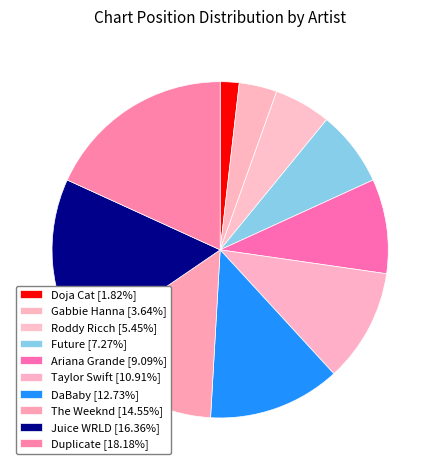

Count the number of slices in the pie.

10